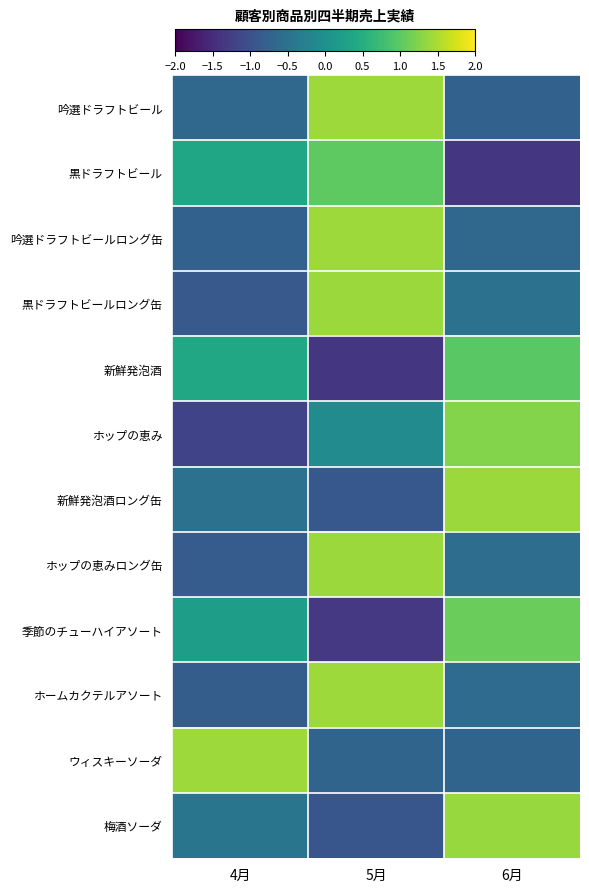

What is the difference between the highest and lowest values at 5月?

2.8